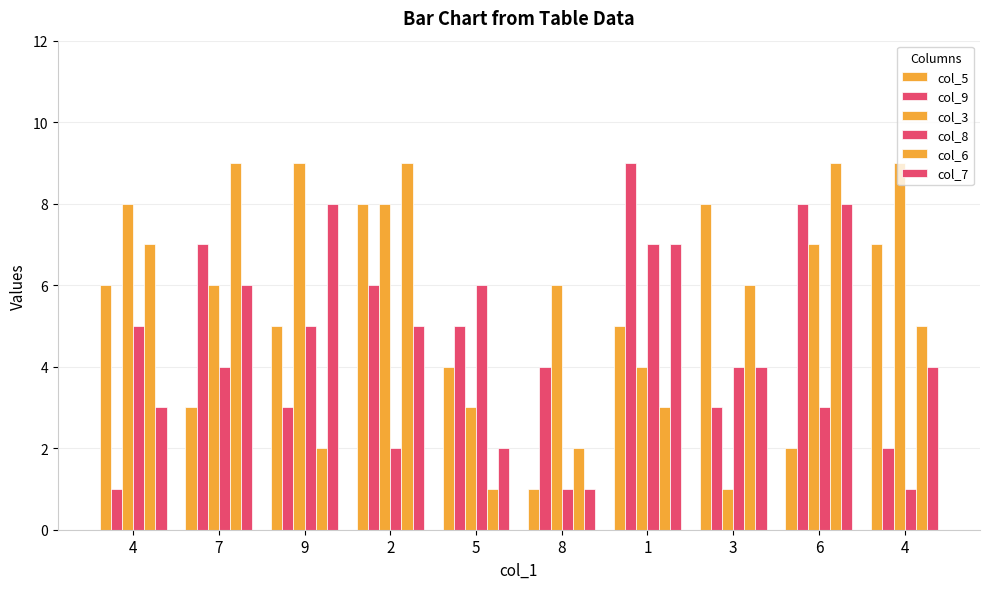

Between 7 and 1, which series saw the biggest shift?

col_6